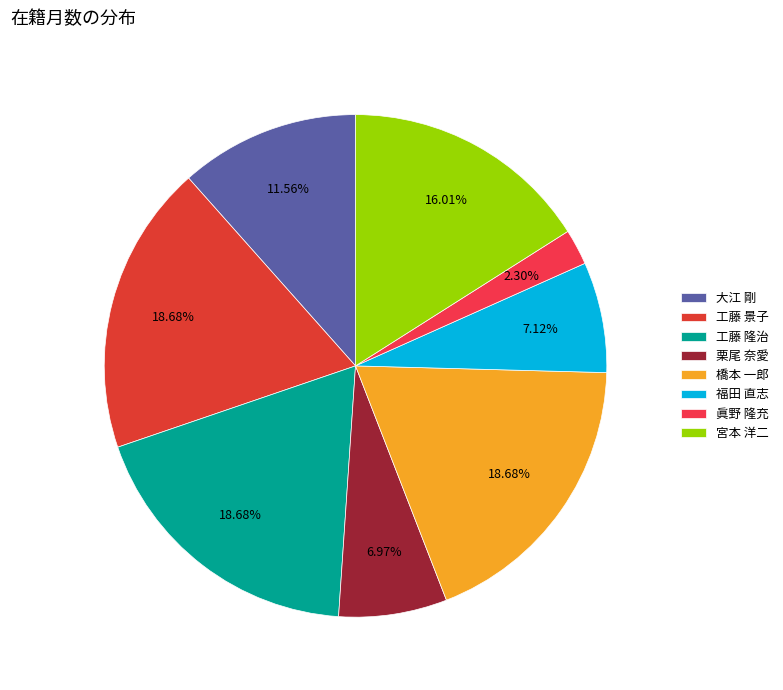

Count the number of slices in the pie.

8